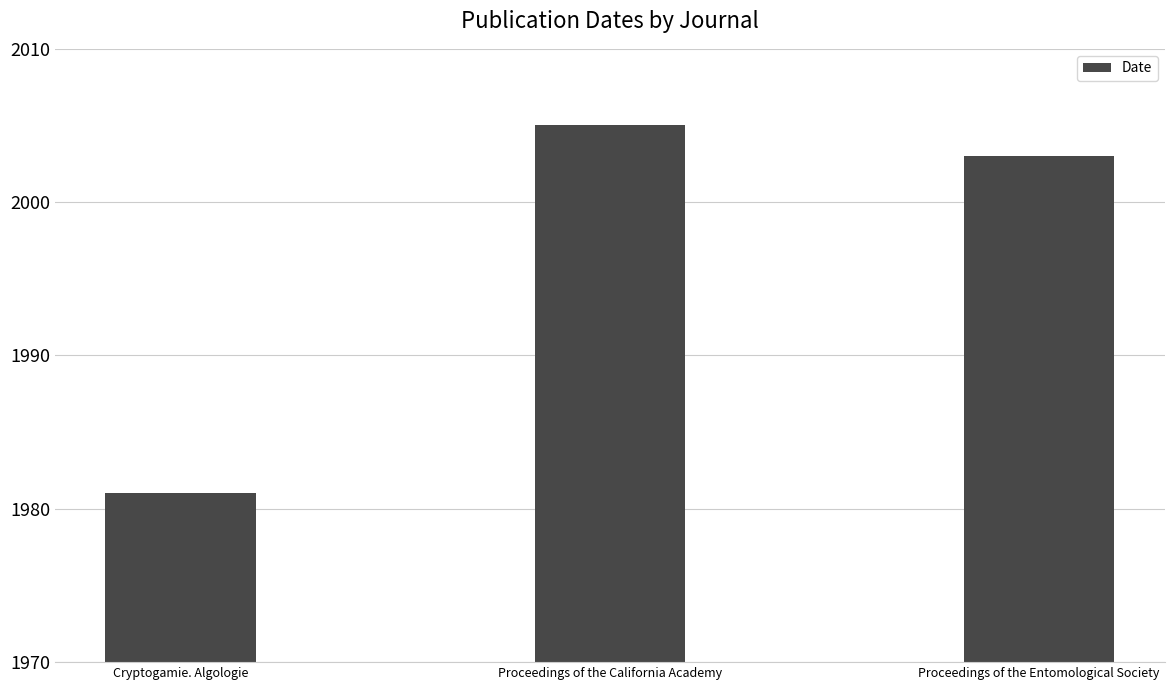

The chart shows a value of 986 at Cryptogamie. Algologie. True or false?

False